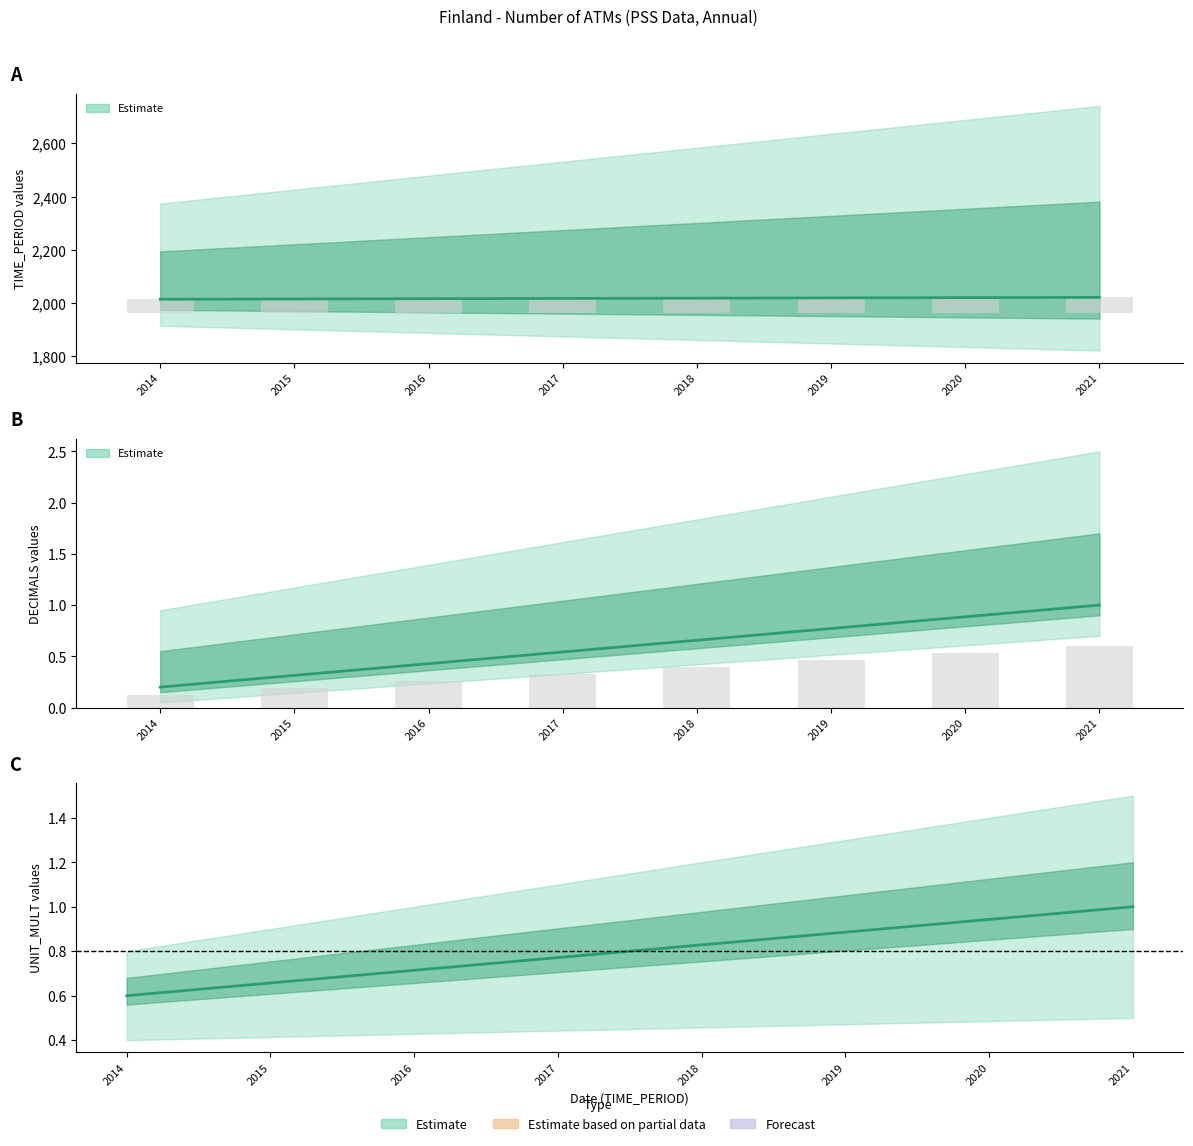

How many groups of bars are there?

8